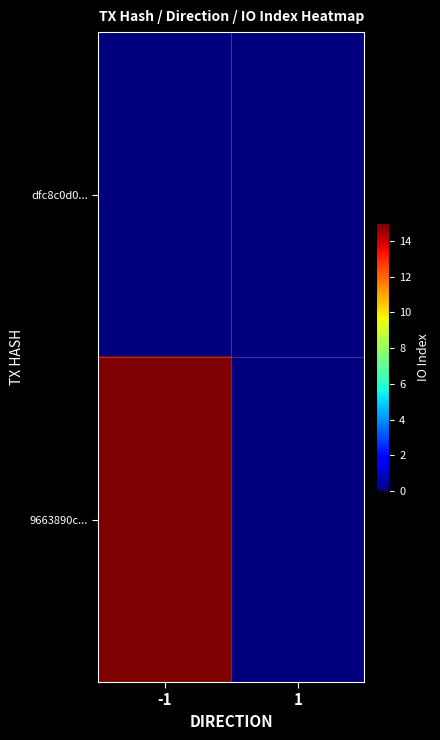

Between -1 and 1, which is larger?

-1